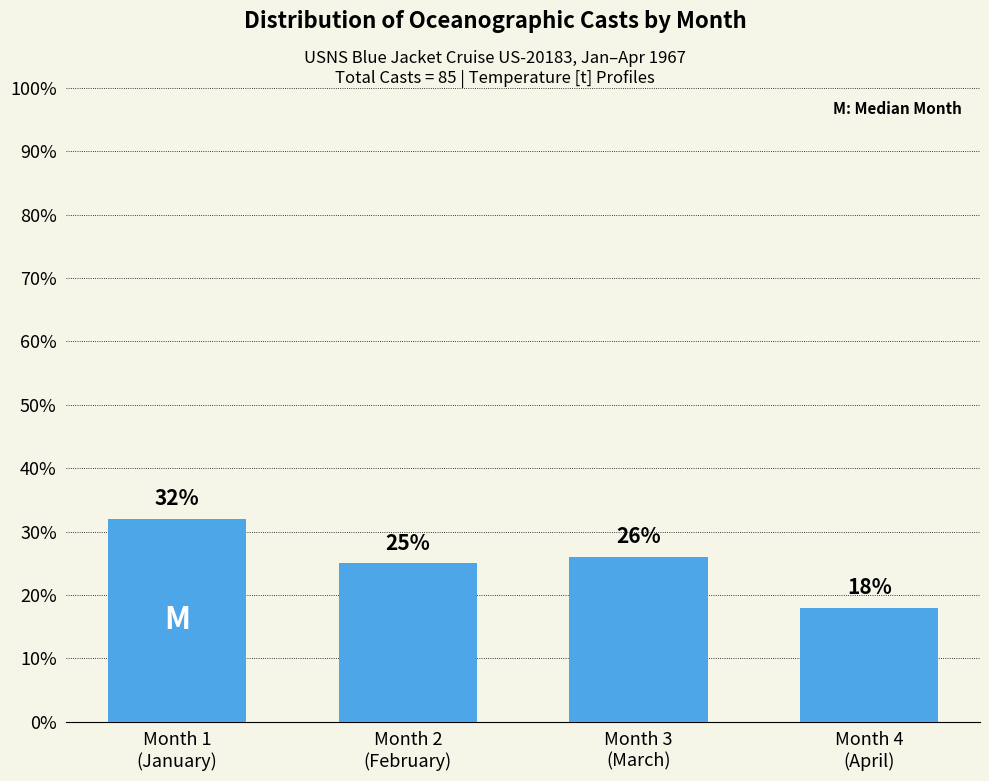

What is the sum of the values at Month 4
(April) and Month 2
(February)?

43